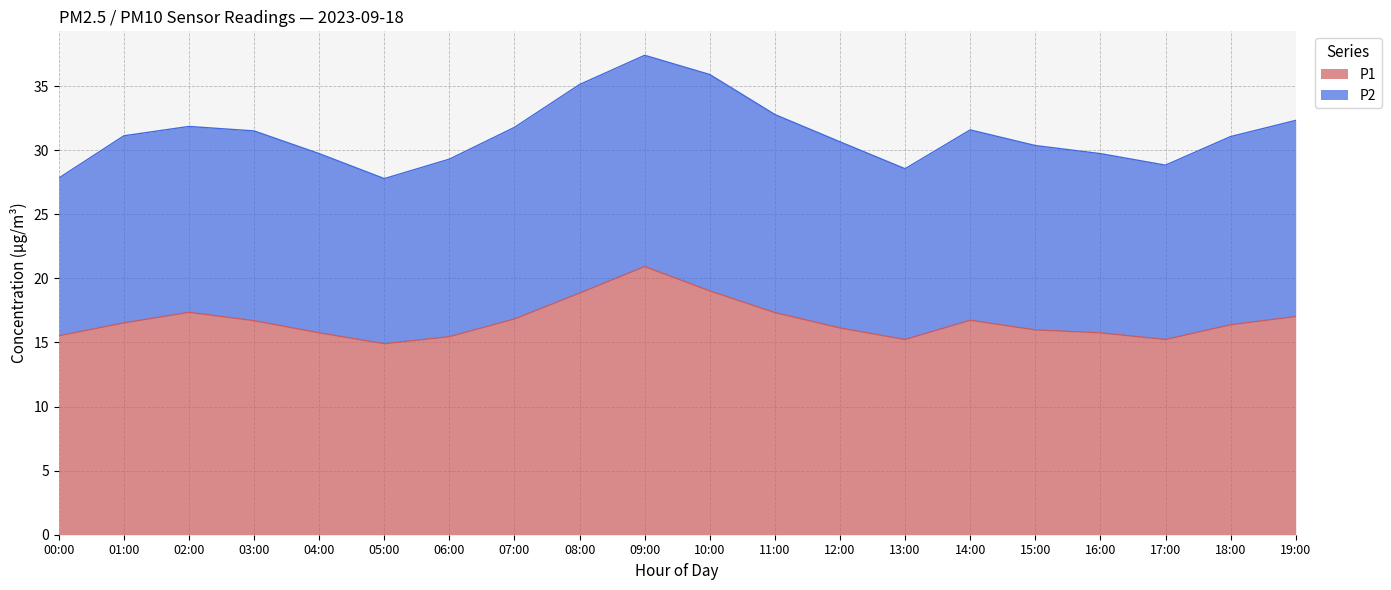

True or false: the data shows 16.4 at 18:00.

True